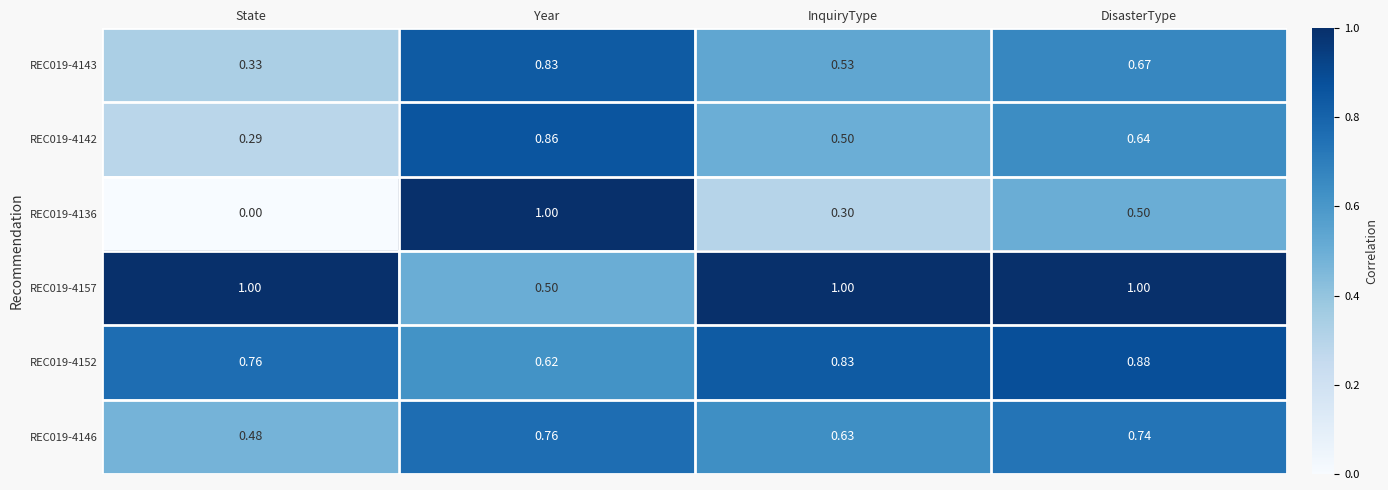

At State, list the series in order from largest to smallest.

REC019-4157, REC019-4152, REC019-4146, REC019-4143, REC019-4142, REC019-4136